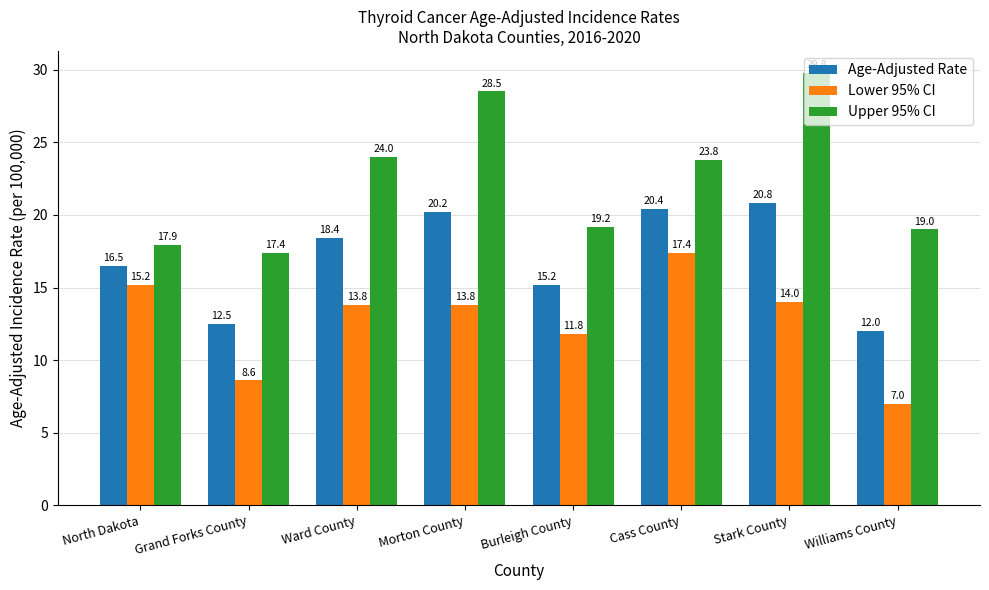

Reading right to left, extract all data points from this chart.

Age-Adjusted Rate: 12.0	20.8	20.4	15.2	20.2	18.4	12.5	16.5
Lower 95% CI: 7.0	14.0	17.4	11.8	13.8	13.8	8.6	15.2
Upper 95% CI: 19.0	29.8	23.8	19.2	28.5	24.0	17.4	17.9